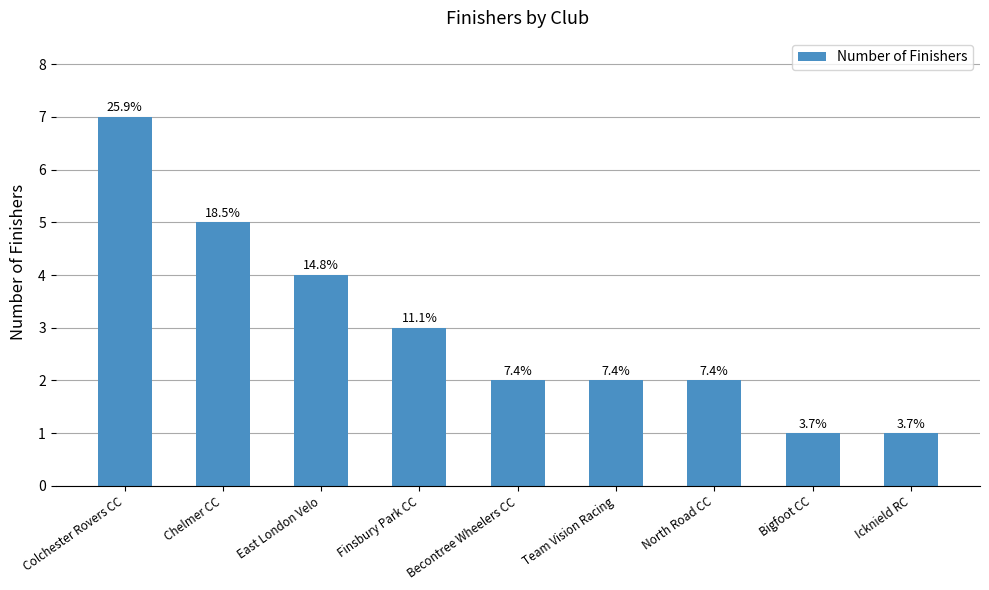

How many bars are there in total?

9